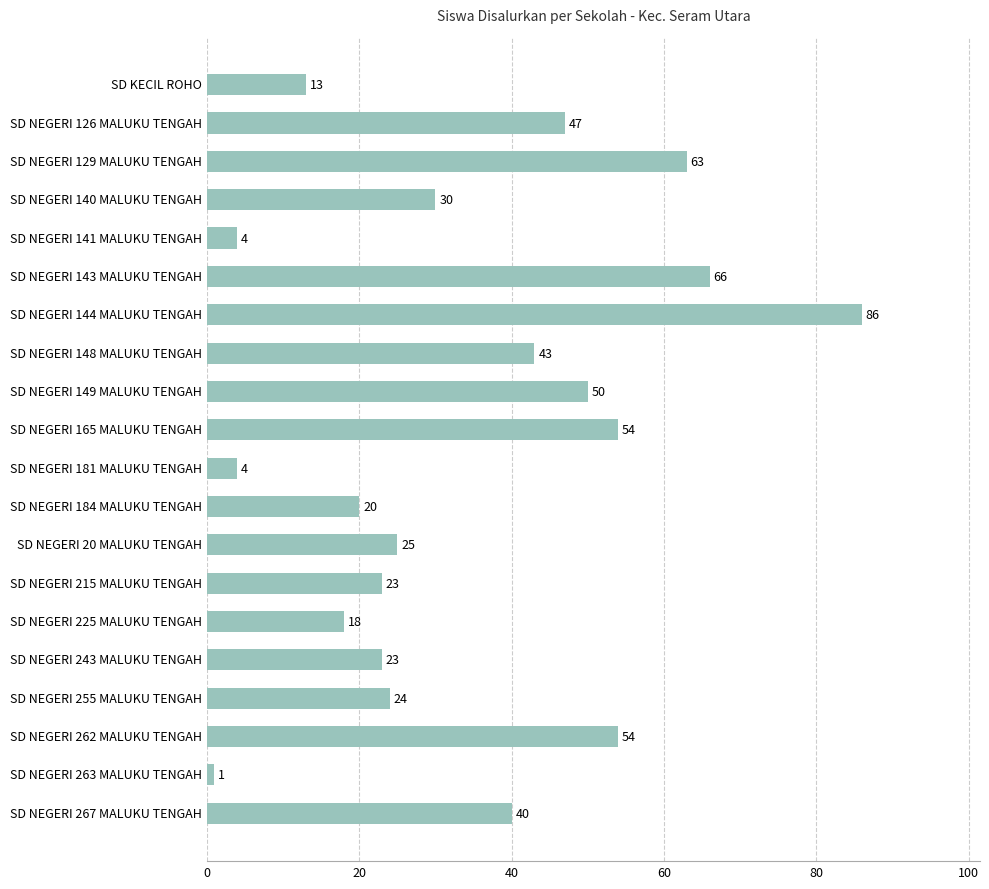

Reading bottom to top, transcribe all the data shown in this chart.

SD NEGERI 267 MALUKU TENGAH=40	SD NEGERI 263 MALUKU TENGAH=1	SD NEGERI 262 MALUKU TENGAH=54	SD NEGERI 255 MALUKU TENGAH=24	SD NEGERI 243 MALUKU TENGAH=23	SD NEGERI 225 MALUKU TENGAH=18	SD NEGERI 215 MALUKU TENGAH=23	SD NEGERI 20 MALUKU TENGAH=25	SD NEGERI 184 MALUKU TENGAH=20	SD NEGERI 181 MALUKU TENGAH=4	SD NEGERI 165 MALUKU TENGAH=54	SD NEGERI 149 MALUKU TENGAH=50	SD NEGERI 148 MALUKU TENGAH=43	SD NEGERI 144 MALUKU TENGAH=86	SD NEGERI 143 MALUKU TENGAH=66	SD NEGERI 141 MALUKU TENGAH=4	SD NEGERI 140 MALUKU TENGAH=30	SD NEGERI 129 MALUKU TENGAH=63	SD NEGERI 126 MALUKU TENGAH=47	SD KECIL ROHO=13